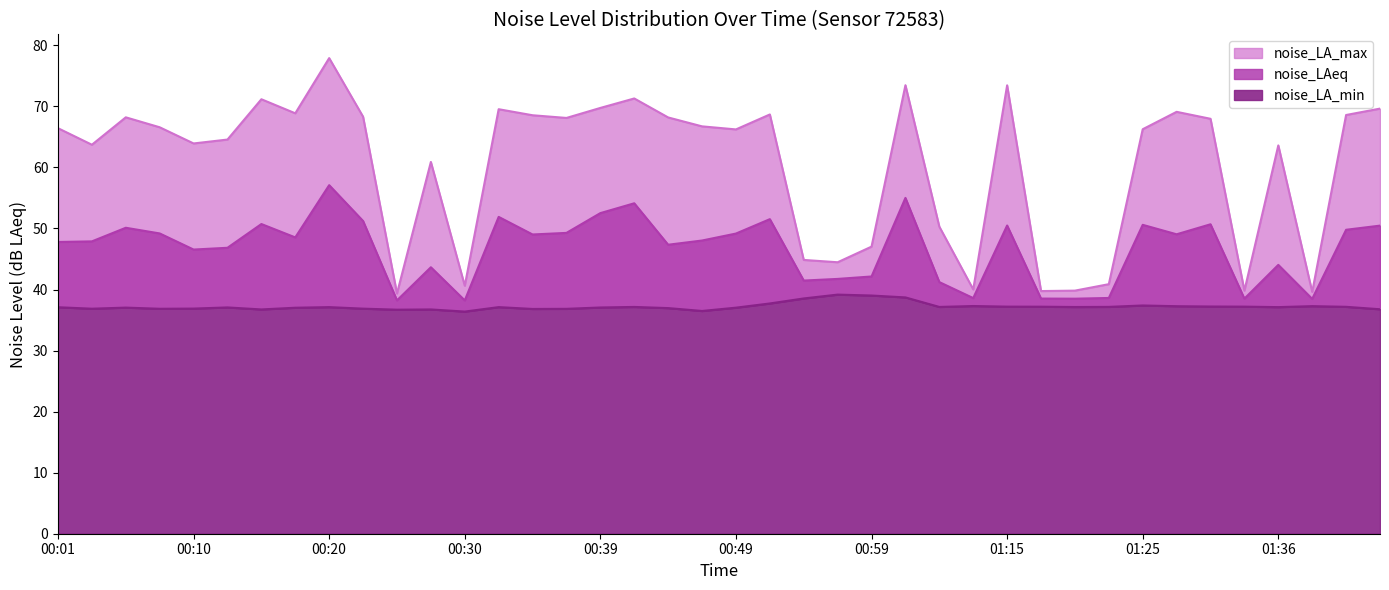

The value of noise_LAeq at 00:30 is 38.2. True or false?

True